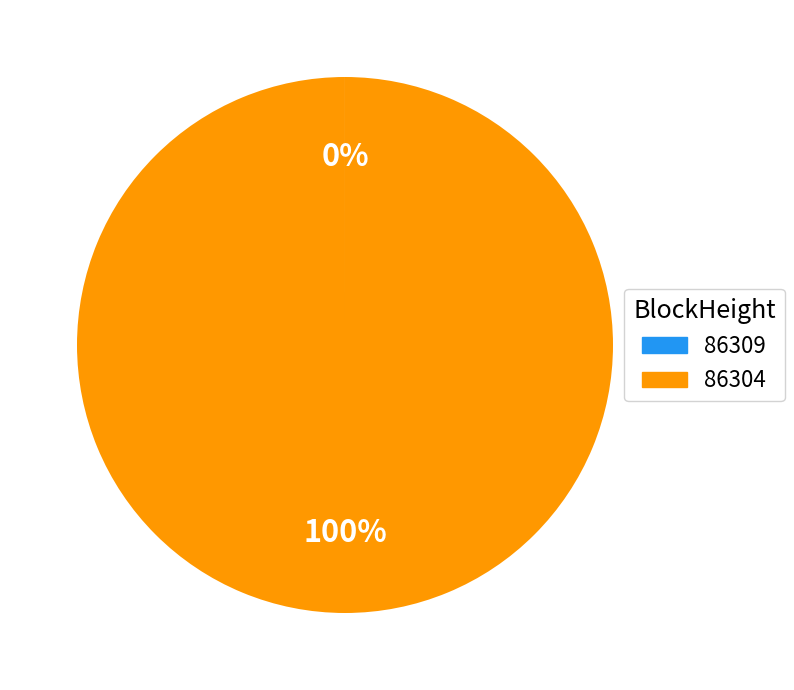

To the nearest percent, what percentage of the pie is 86304?

100%